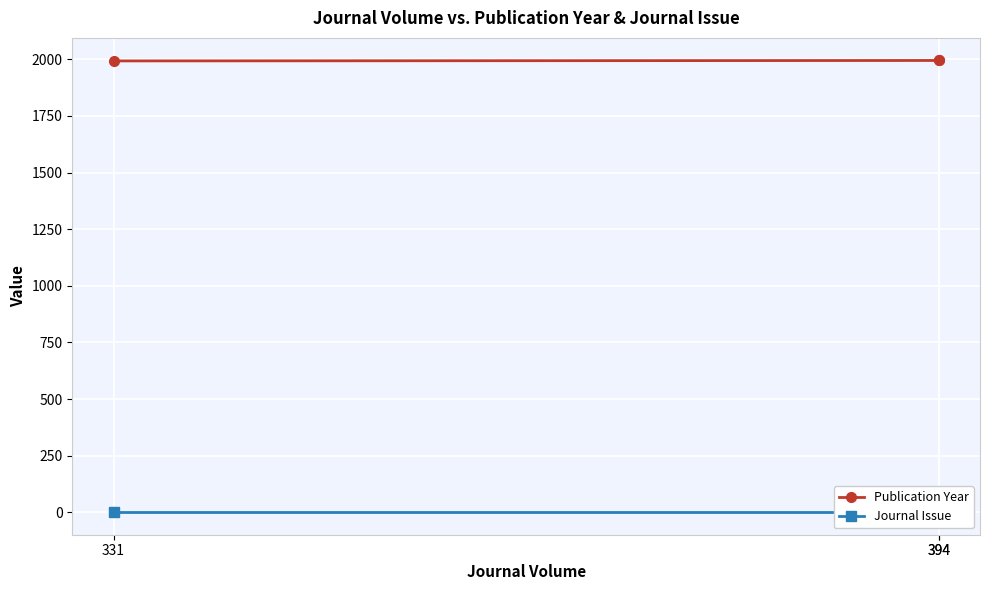

Is the value of Publication Year at 394 greater than the value of Journal Issue at 394?

Yes